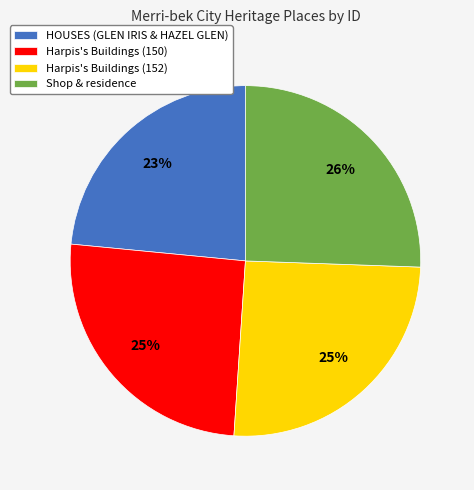

Is it true that HOUSES (GLEN IRIS & HAZEL GLEN) is 23% of the pie?

True